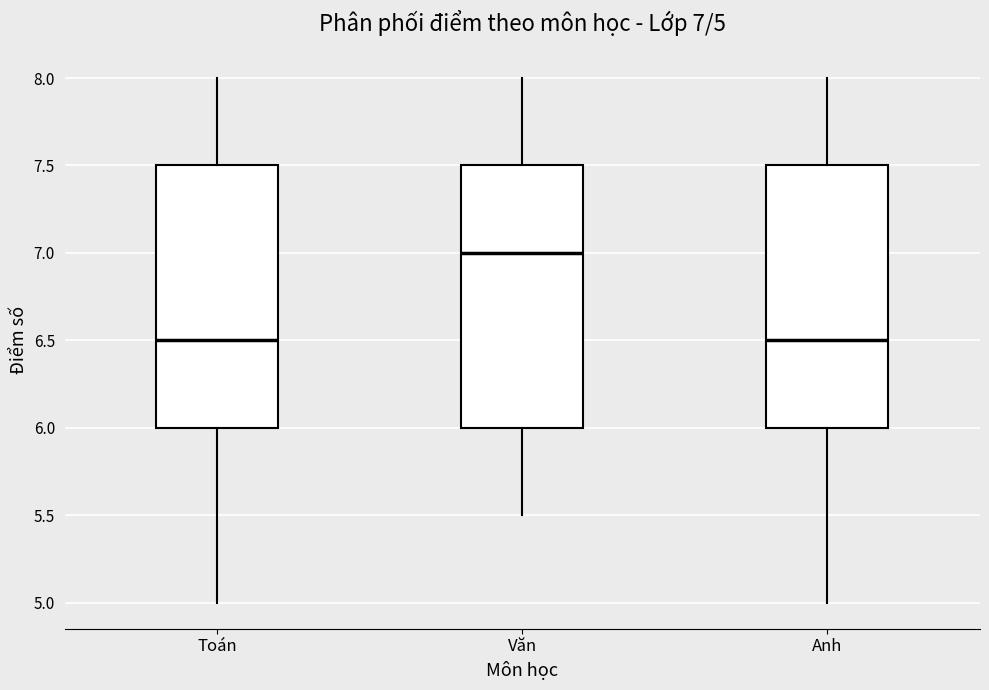

Which box's median line is the highest?

Văn